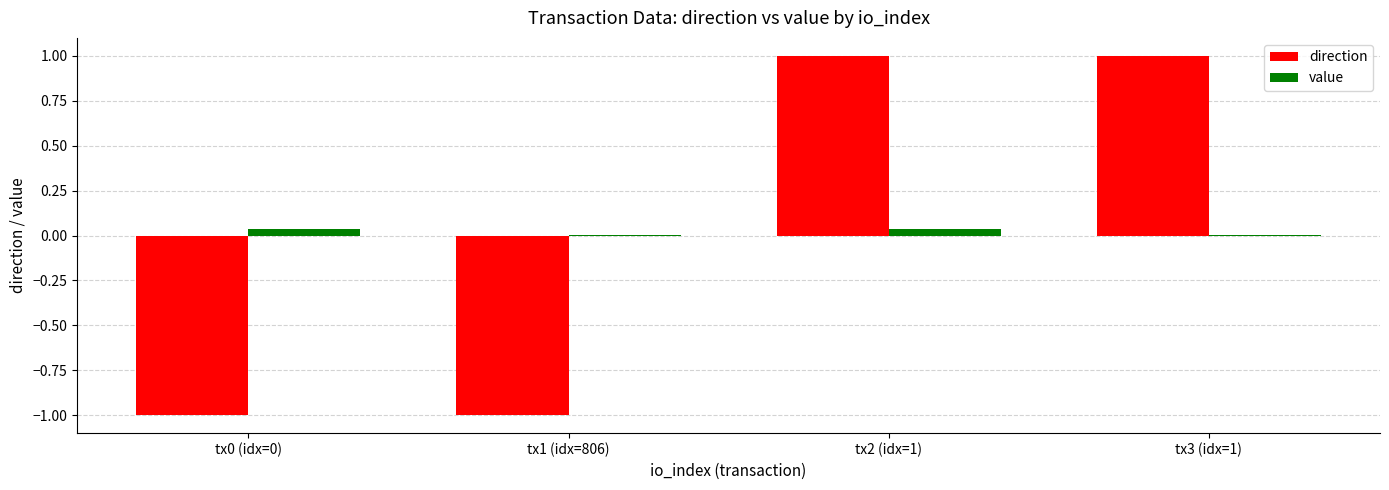

The value series shows 0.0 at tx0 (idx=0). True or false?

True